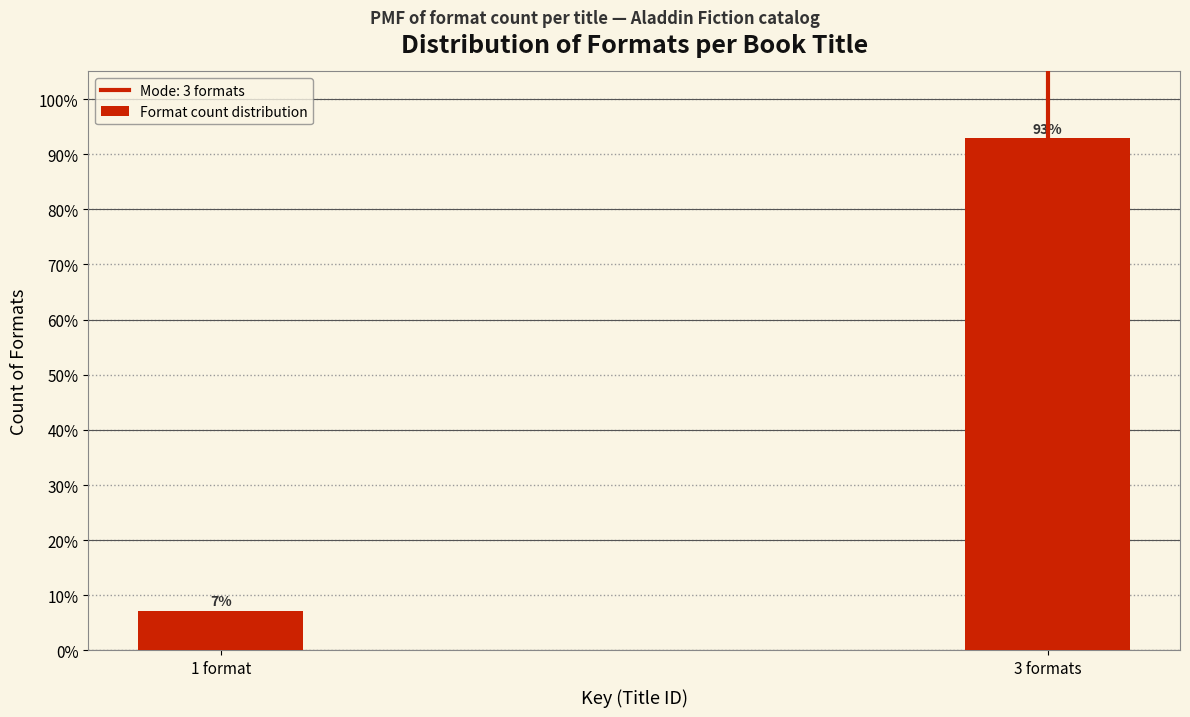

What is the sum of all values?

100.0